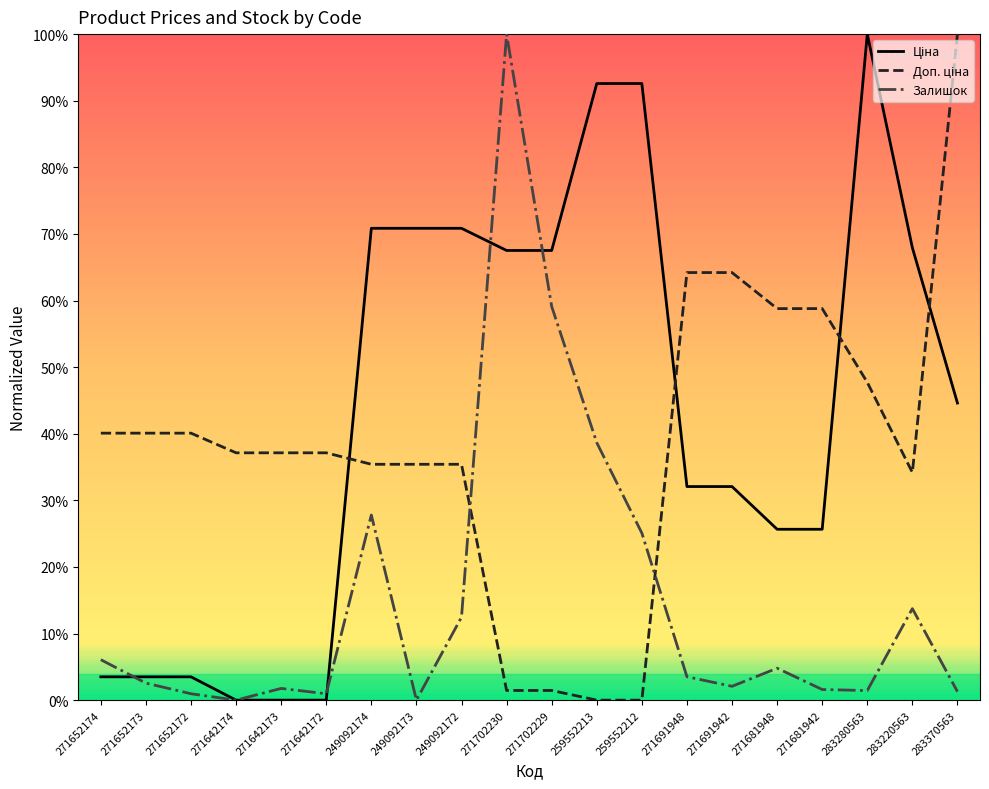

Does the chart display data point markers on the line(s)?

No